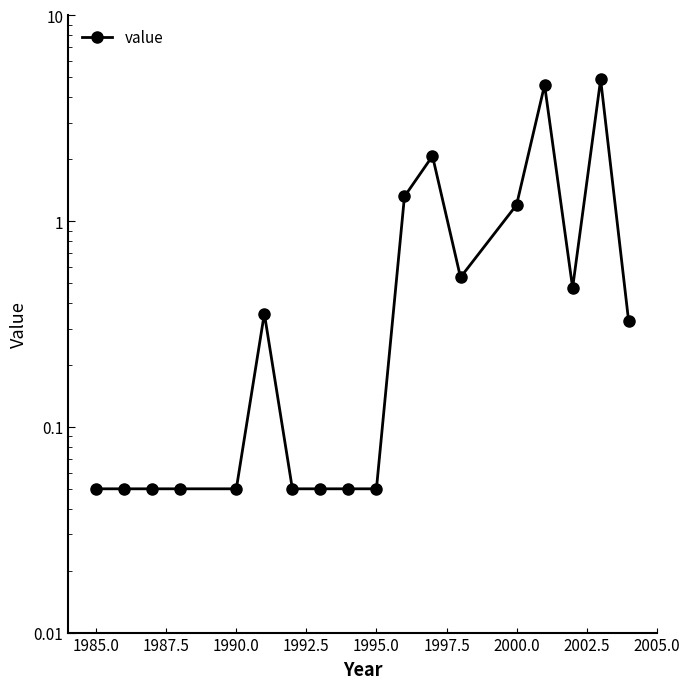

How many interior local valleys (lower than both neighbors) does the data have?

2